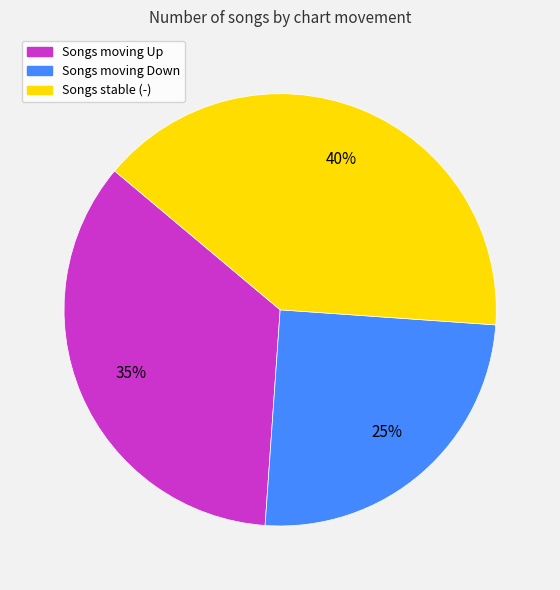

To the nearest percent, what is the difference between the largest and smallest slice percentages?

15%